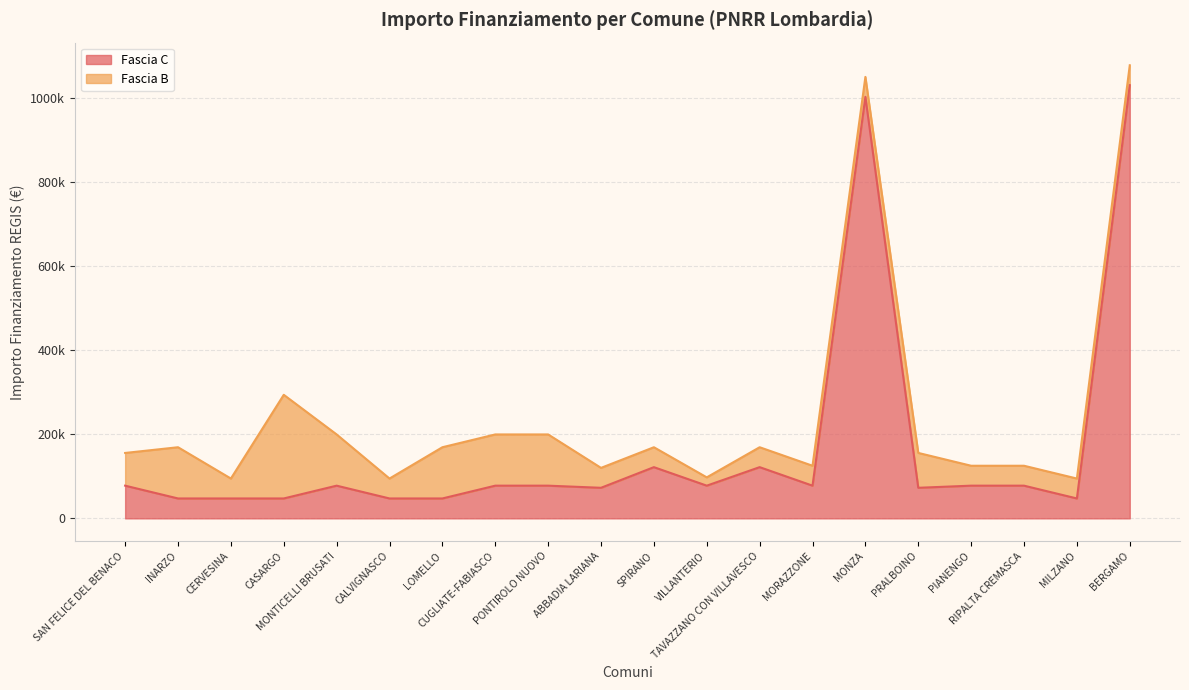

List the labels in order of value, largest first.

BERGAMO, MONZA, SPIRANO, TAVAZZANO CON VILLAVESCO, SAN FELICE DEL BENACO, MONTICELLI BRUSATI, CUGLIATE-FABIASCO, PONTIROLO NUOVO, VILLANTERIO, MORAZZONE, PIANENGO, RIPALTA CREMASCA, ABBADIA LARIANA, PRALBOINO, INARZO, CERVESINA, CASARGO, CALVIGNASCO, LOMELLO, MILZANO